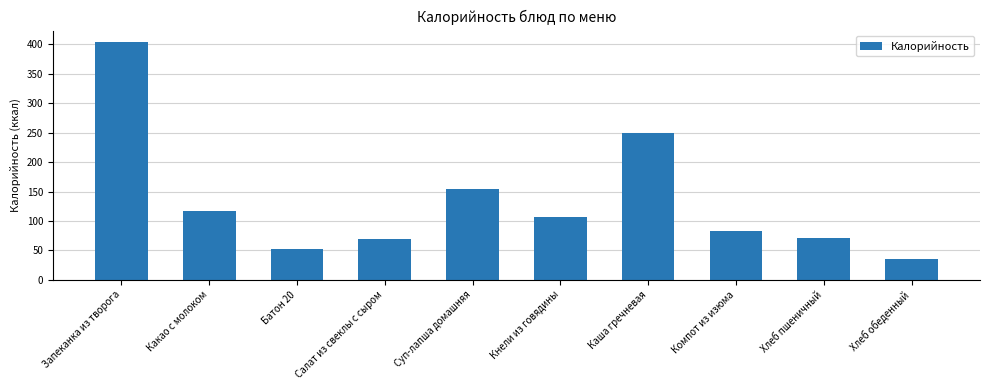

What is the difference between the maximum and minimum values?

368.5